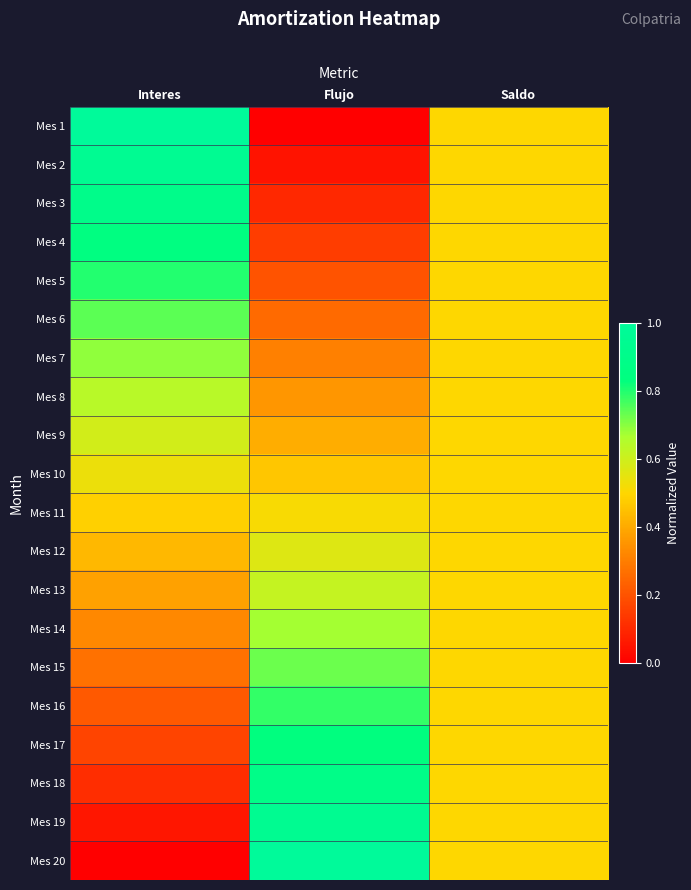

Reading left to right, list all the values displayed in this chart.

Mes 1: Interes=1.0	Flujo=0.0	Saldo=0.5
Mes 2: Interes=0.9	Flujo=0.1	Saldo=0.5
Mes 3: Interes=0.9	Flujo=0.1	Saldo=0.5
Mes 4: Interes=0.8	Flujo=0.2	Saldo=0.5
Mes 5: Interes=0.8	Flujo=0.2	Saldo=0.5
Mes 6: Interes=0.7	Flujo=0.3	Saldo=0.5
Mes 7: Interes=0.7	Flujo=0.3	Saldo=0.5
Mes 8: Interes=0.6	Flujo=0.4	Saldo=0.5
Mes 9: Interes=0.6	Flujo=0.4	Saldo=0.5
Mes 10: Interes=0.5	Flujo=0.5	Saldo=0.5
Mes 11: Interes=0.5	Flujo=0.5	Saldo=0.5
Mes 12: Interes=0.4	Flujo=0.6	Saldo=0.5
Mes 13: Interes=0.4	Flujo=0.6	Saldo=0.5
Mes 14: Interes=0.3	Flujo=0.7	Saldo=0.5
Mes 15: Interes=0.3	Flujo=0.7	Saldo=0.5
Mes 16: Interes=0.2	Flujo=0.8	Saldo=0.5
Mes 17: Interes=0.2	Flujo=0.8	Saldo=0.5
Mes 18: Interes=0.1	Flujo=0.9	Saldo=0.5
Mes 19: Interes=0.1	Flujo=0.9	Saldo=0.5
Mes 20: Interes=0.0	Flujo=1.0	Saldo=0.5